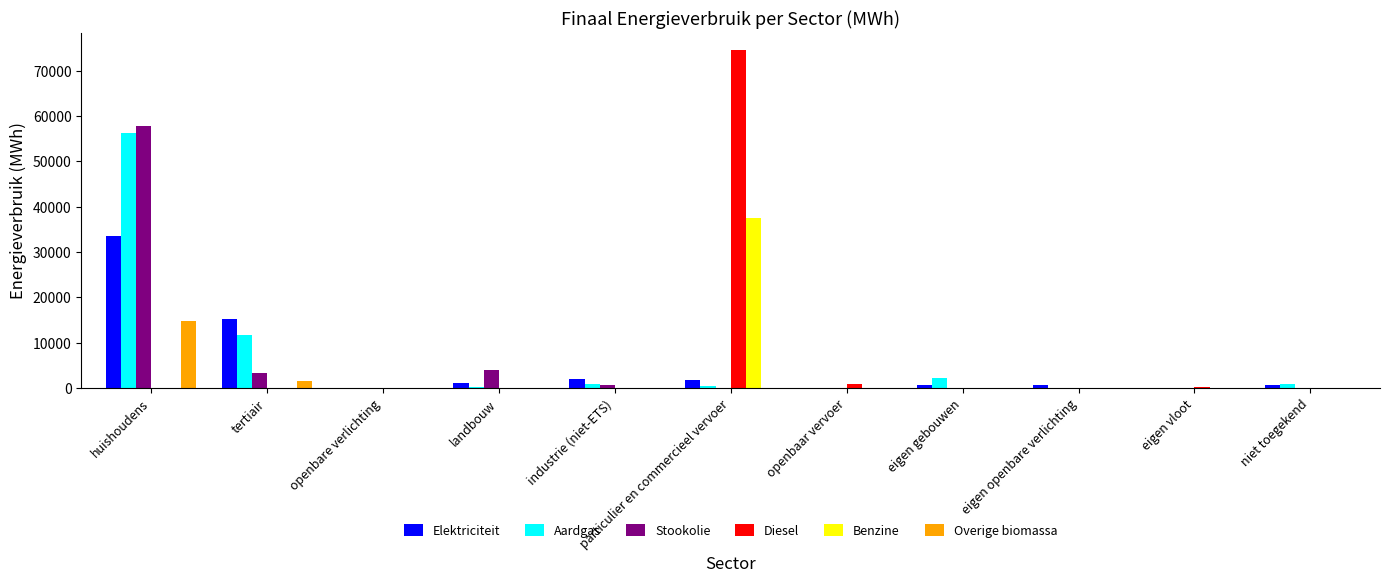

Which series changed the most between particulier en commercieel vervoer and eigen vloot?

Diesel